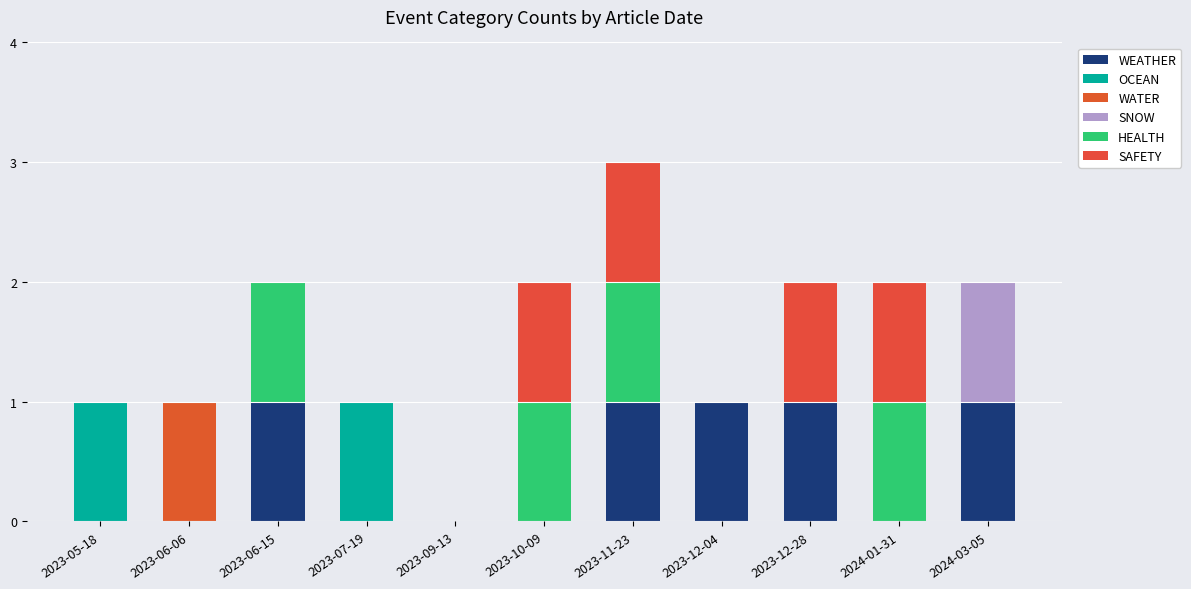

How many categories are shown in the chart?

11